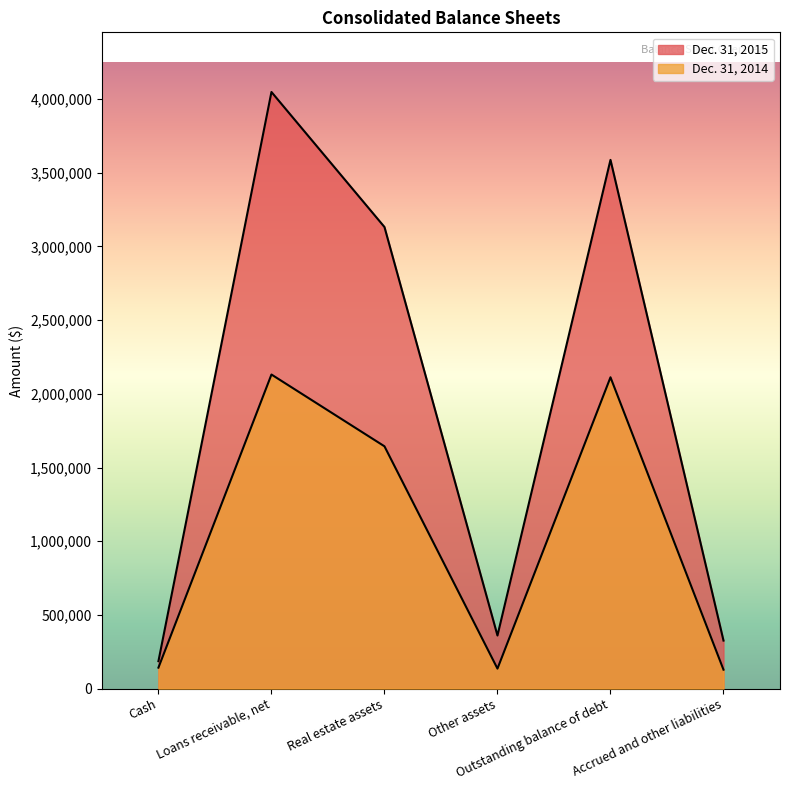

Reading left to right, transcribe all the data shown in this chart.

Dec. 31, 2015: Cash=185854	Loans receivable, net=4048477	Real estate assets=3132218	Other assets=359914	Outstanding balance of debt=3587724	Accrued and other liabilities=325589
Dec. 31, 2014: Cash=141936	Loans receivable, net=2131134	Real estate assets=1643997	Other assets=135345	Outstanding balance of debt=2112354	Accrued and other liabilities=128119